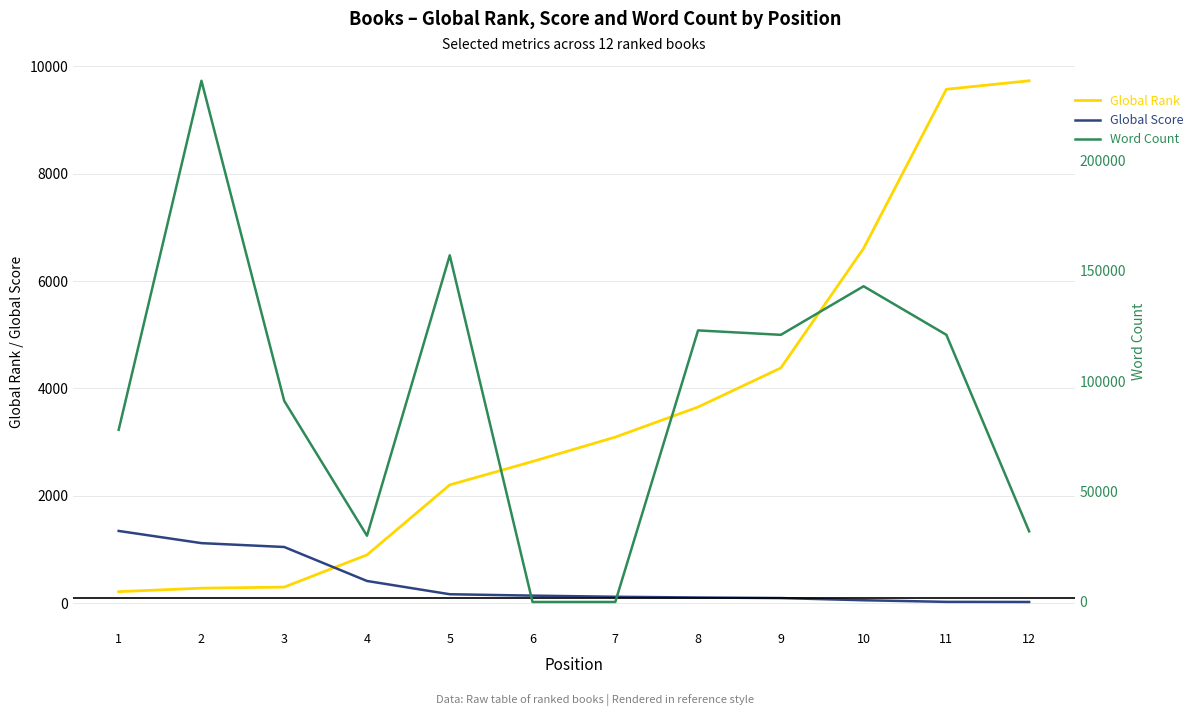

Which category has the highest value in the Global Score series?

1